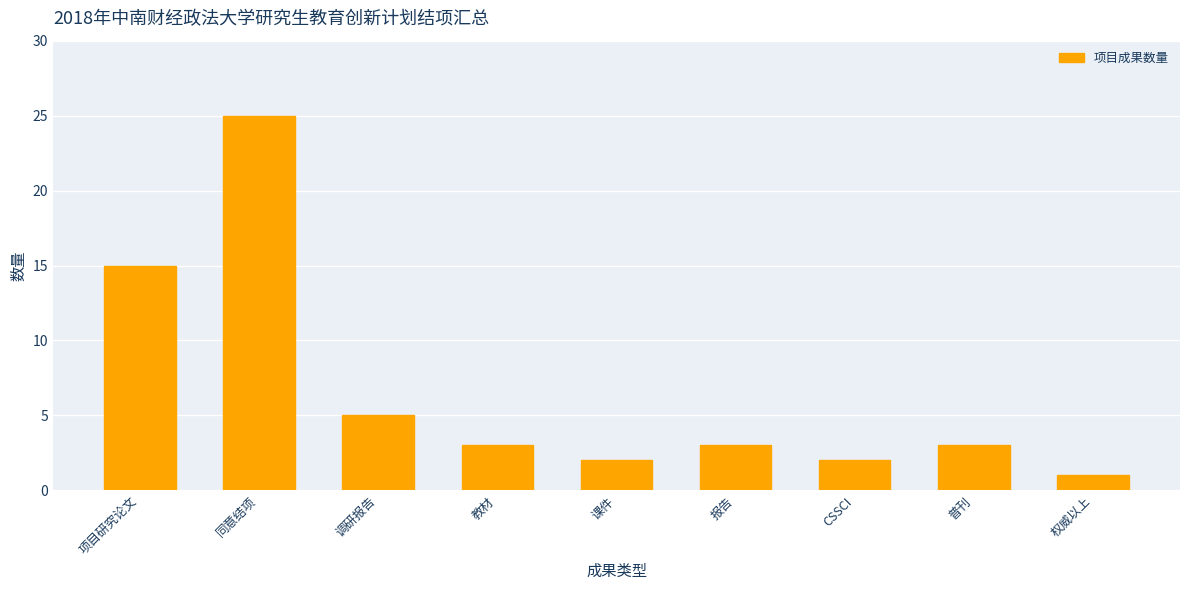

Between 同意结项 and 课件, which is larger?

同意结项